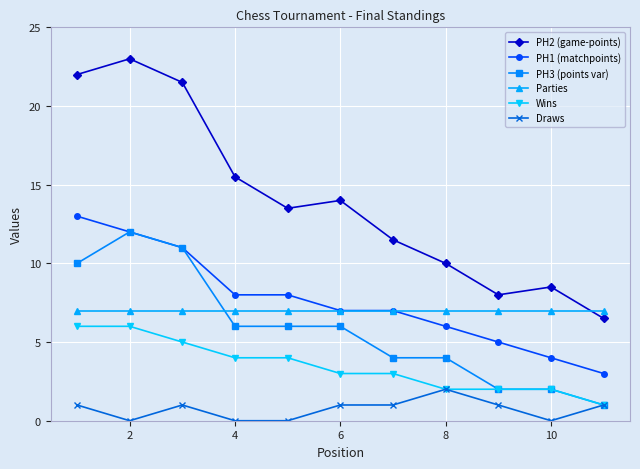

True or false: PH2 (game-points) and PH1 (matchpoints) intersect in this chart.

False